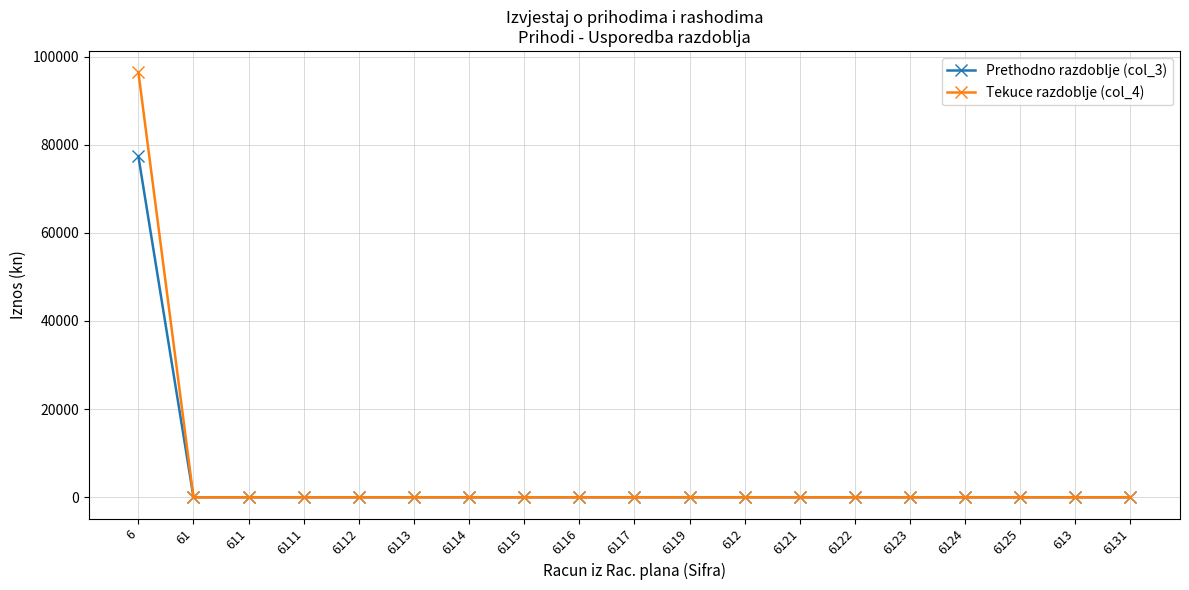

List the series in order of their overall mean, lowest first.

Prethodno razdoblje (col_3), Tekuce razdoblje (col_4)